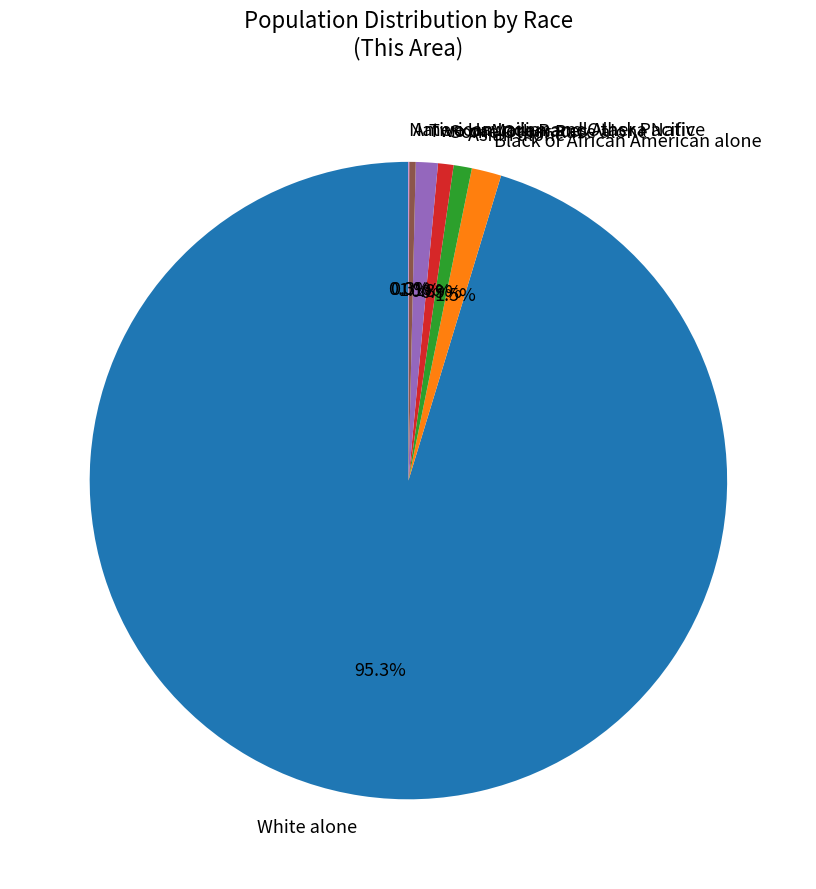

To the nearest percent, what is the average slice percentage?

14%